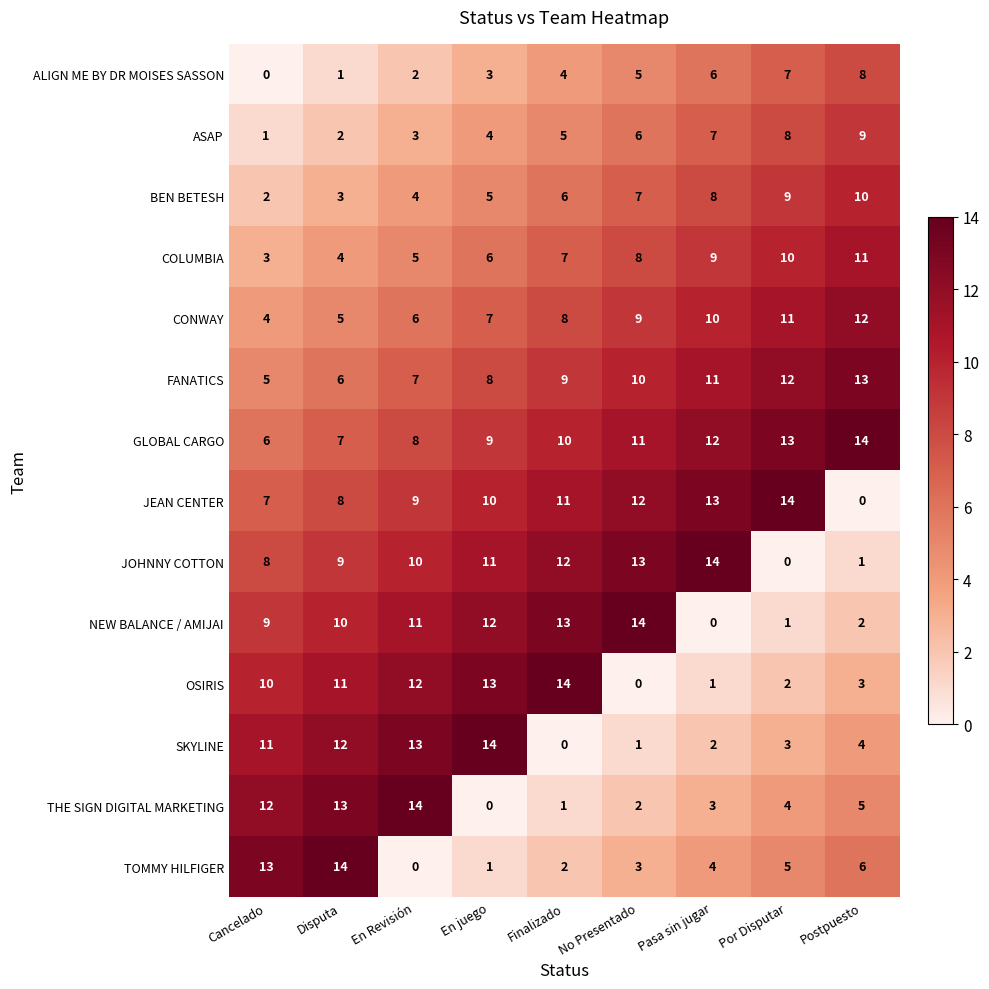

How many distinct data groups are displayed?

14